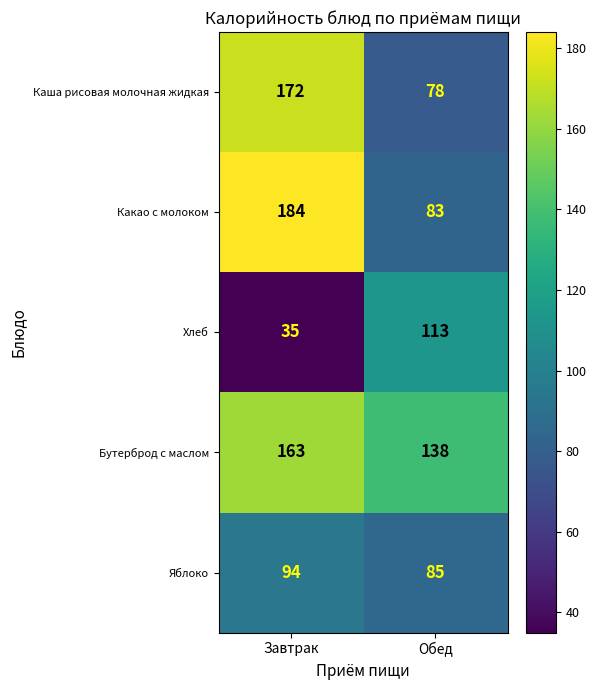

Rank the series at Завтрак from highest to lowest value.

Какао с молоком, Каша рисовая молочная жидкая, Бутерброд с маслом, Яблоко, Хлеб